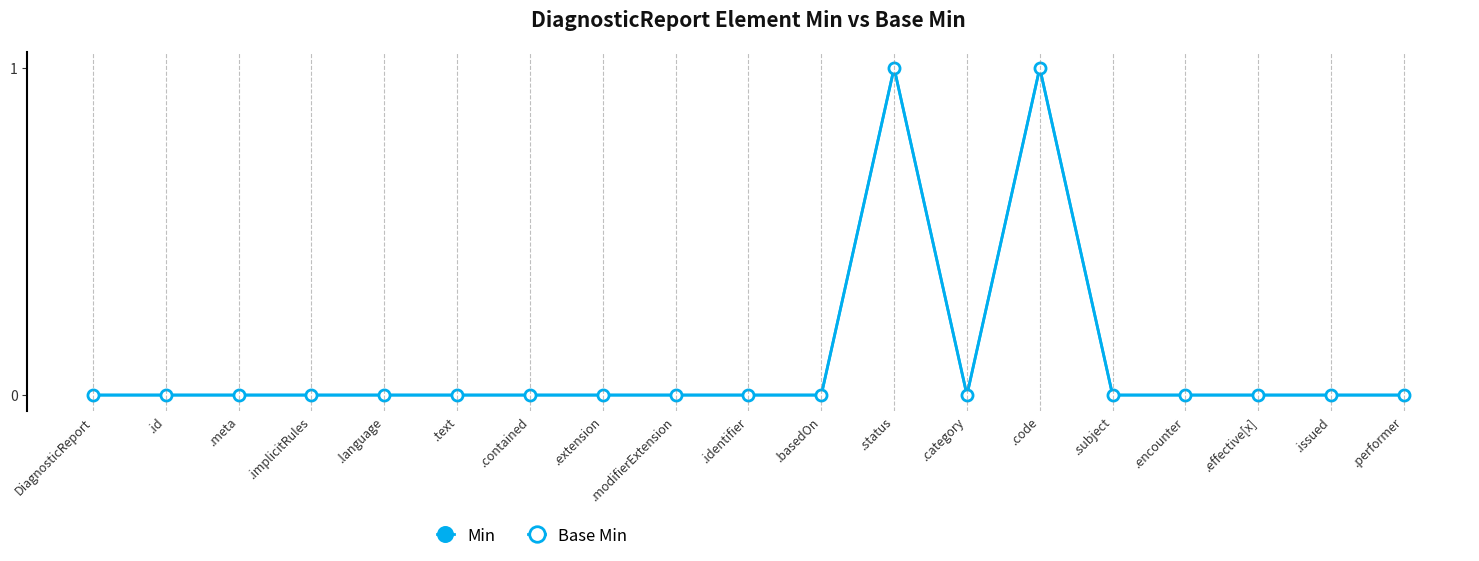

Is this an area chart (filled region under the line)?

No